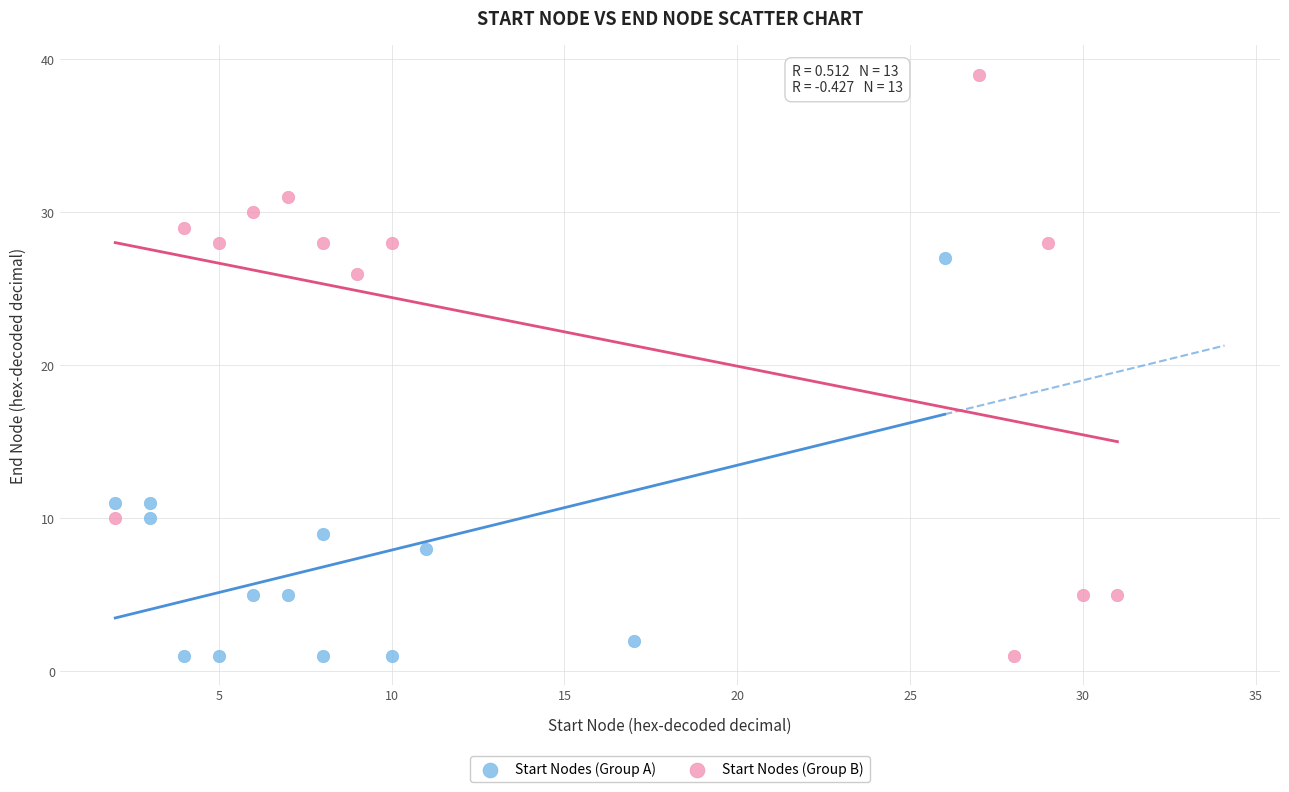

Which series contains the highest Y value?

Start Nodes (Group B)